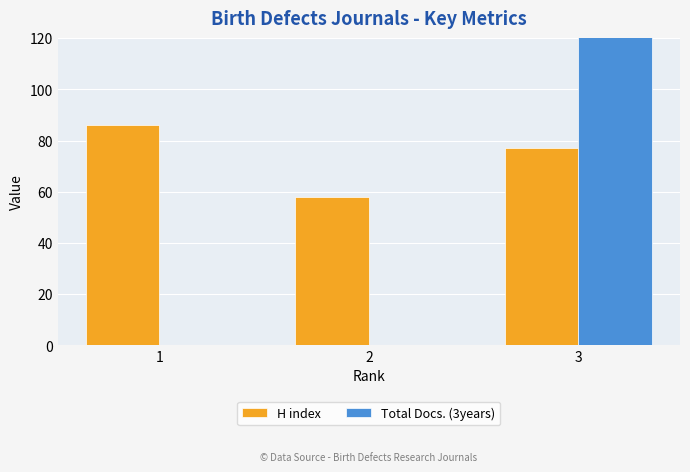

Which series has the widest spread of values?

Total Docs. (3years)